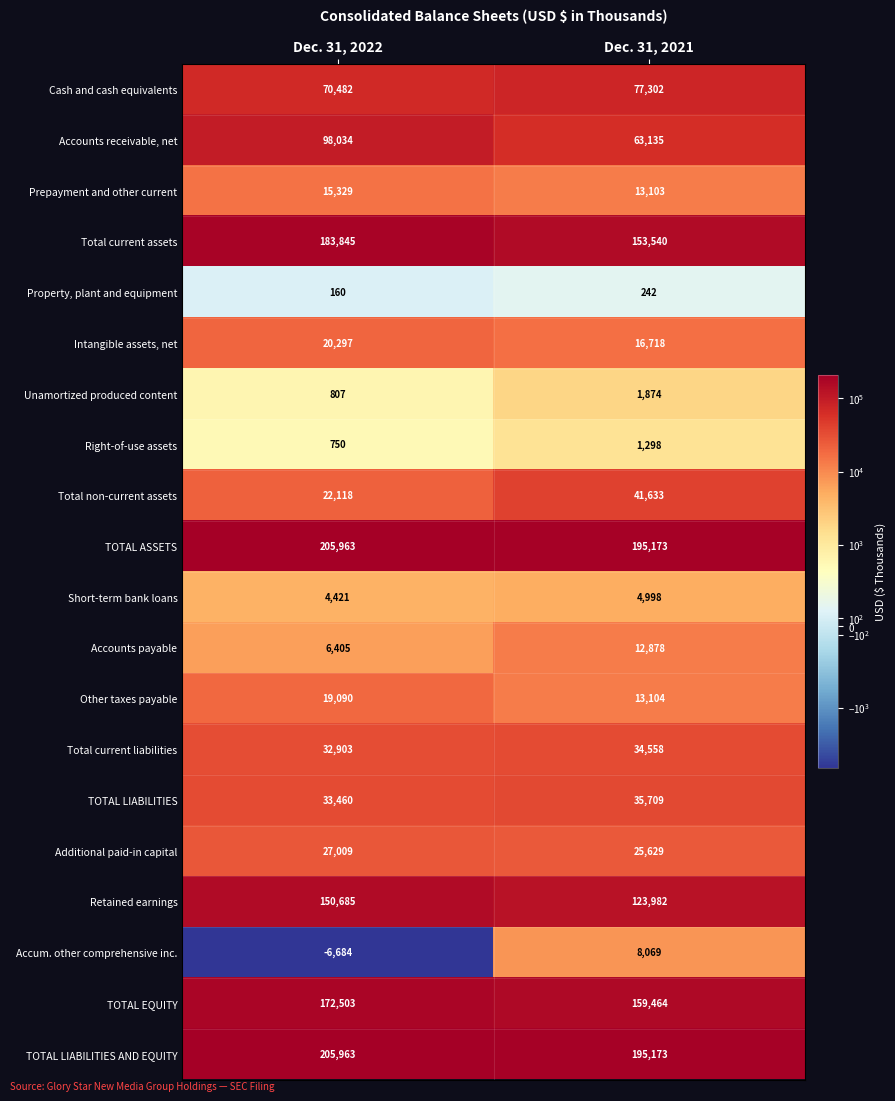

Where is Property, plant and equipment nearest to the value 201?

Dec. 31, 2022